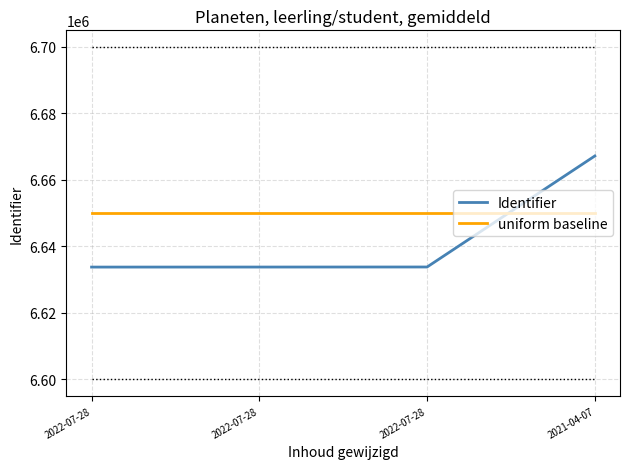

Reading left to right, transcribe all the data shown in this chart.

Identifier: 2022-07-28=6633757	2022-07-28=6633767	2022-07-28=6633783	2021-04-07=6667196
uniform baseline: 2022-07-28=6650000	2022-07-28=6650000	2022-07-28=6650000	2021-04-07=6650000